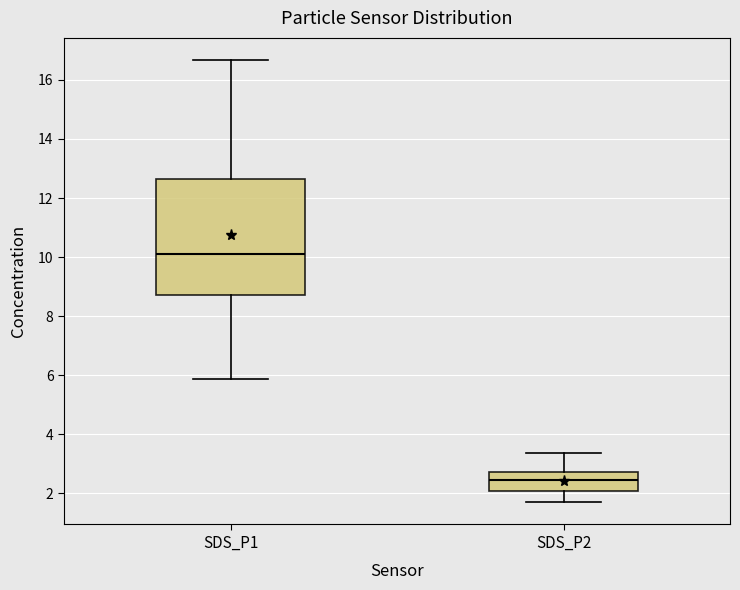

Comparing the boxes themselves (not the whiskers), which one is the tallest?

SDS_P1